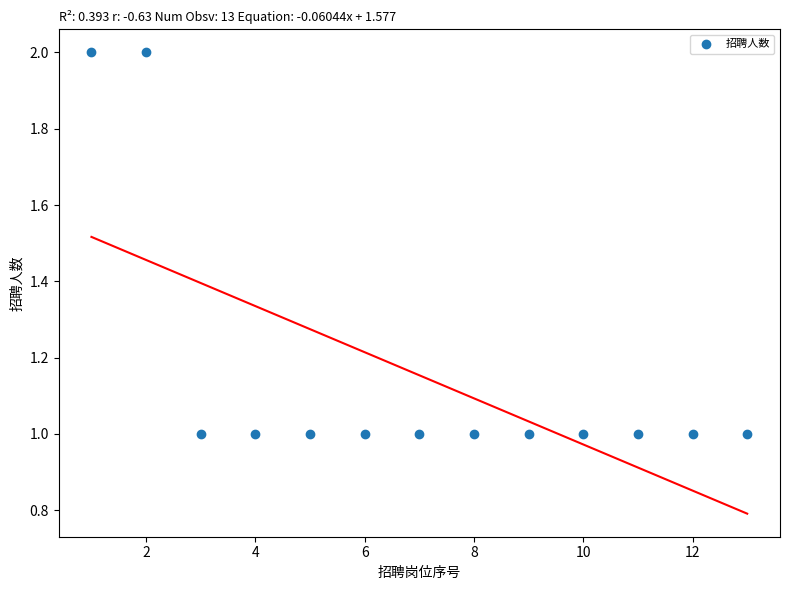

What is the range of X values (max minus min)?

12